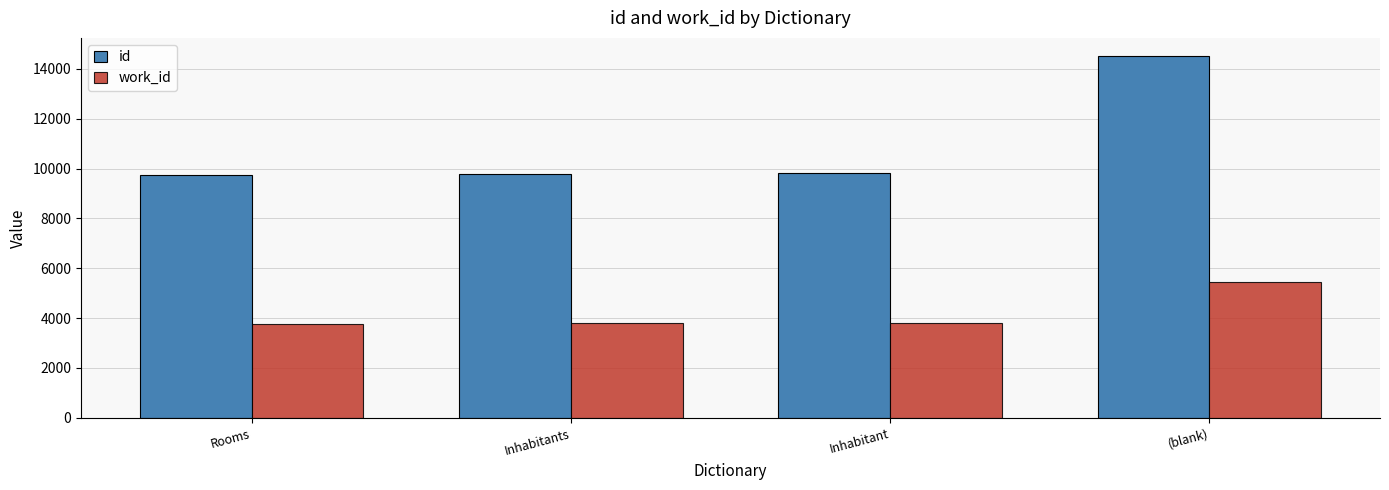

The id series shows 9825.0 at Inhabitant. True or false?

True